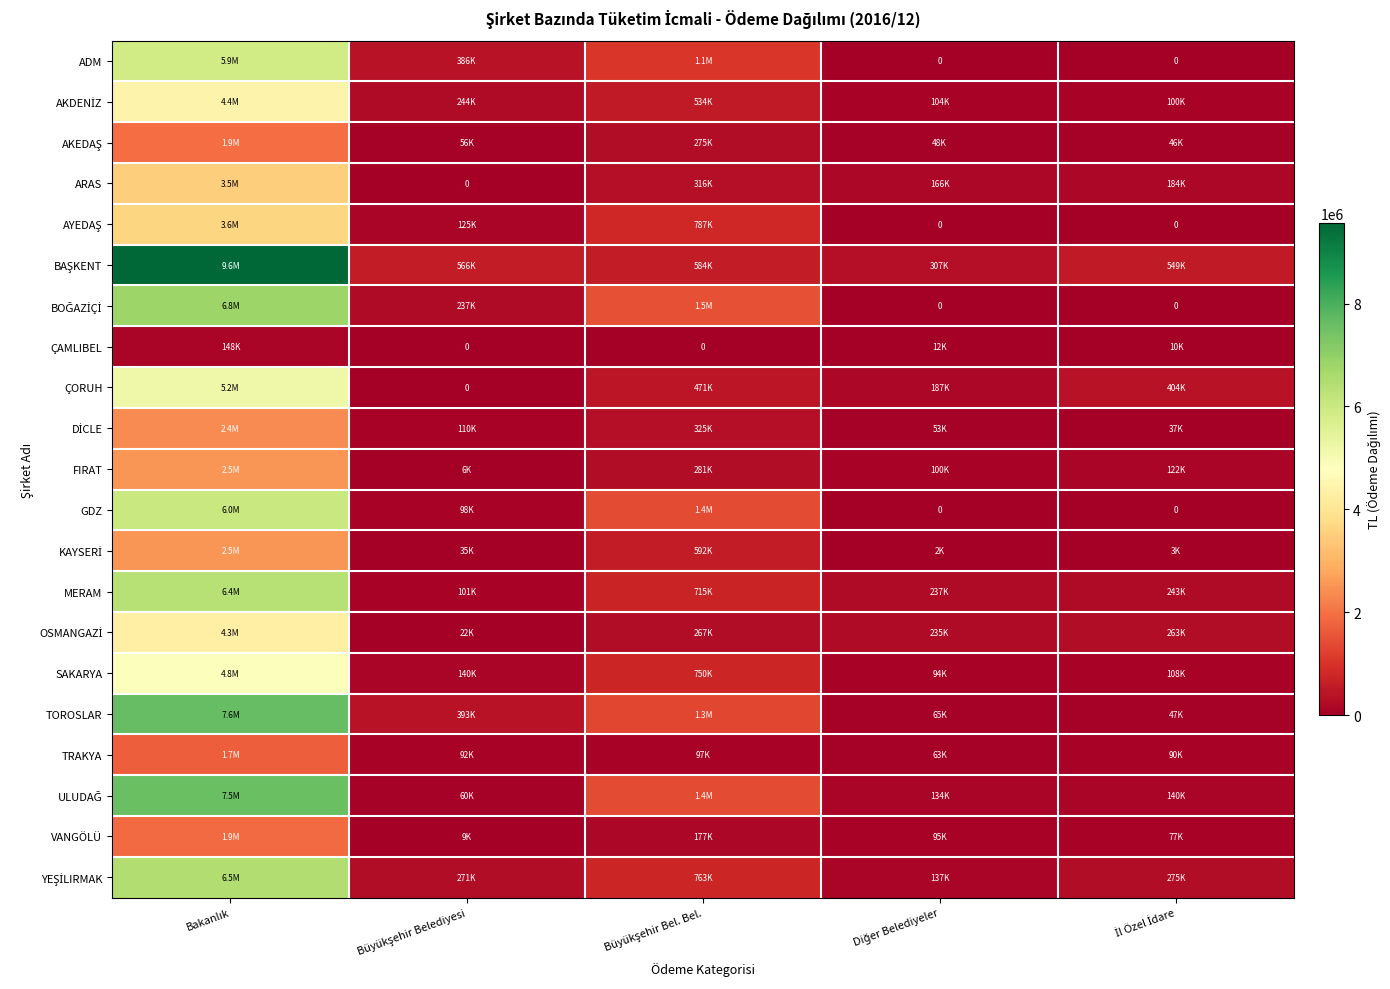

At which category is the sum across all series the highest?

Bakanlık